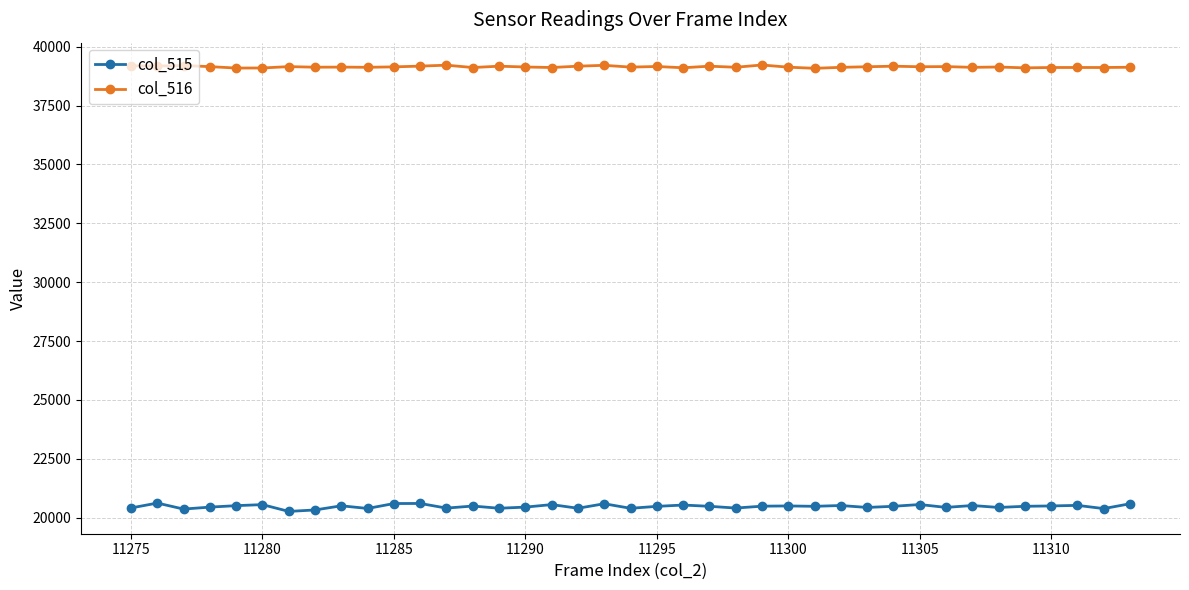

List the series in order of their peak value, highest first.

col_516, col_515